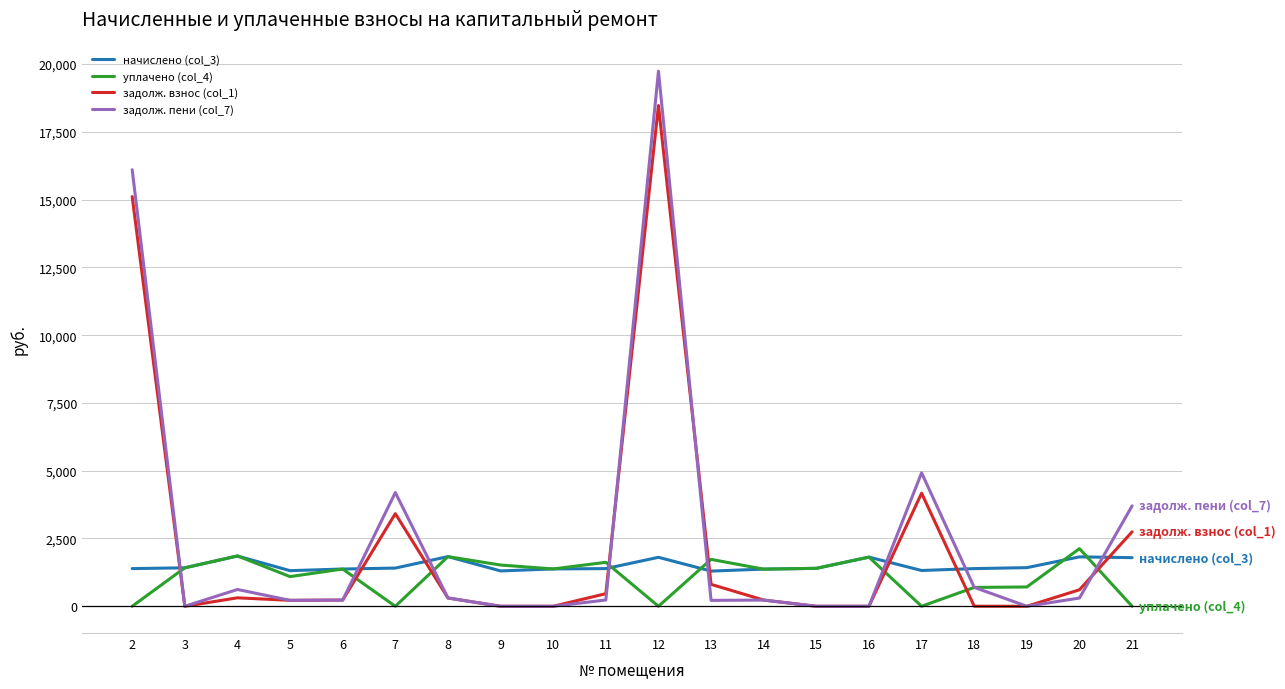

True or false: задолж. пени (col_7) and начислено (col_3) cross at least once.

True